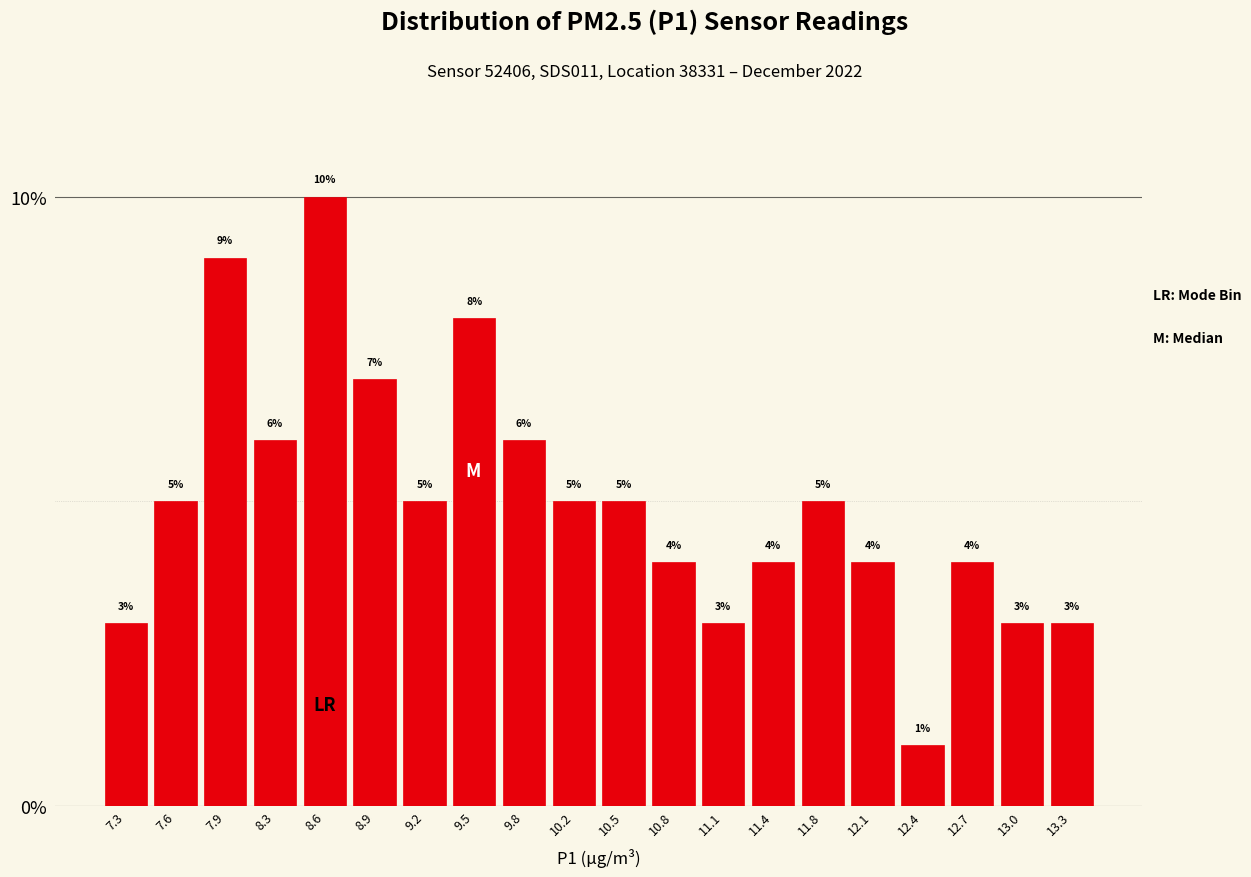

How tall is the bar that spans 8.75 to 9.05 on the x-axis? The bar edges are not printed on the chart, so give them approximately, as read against the axis.

7